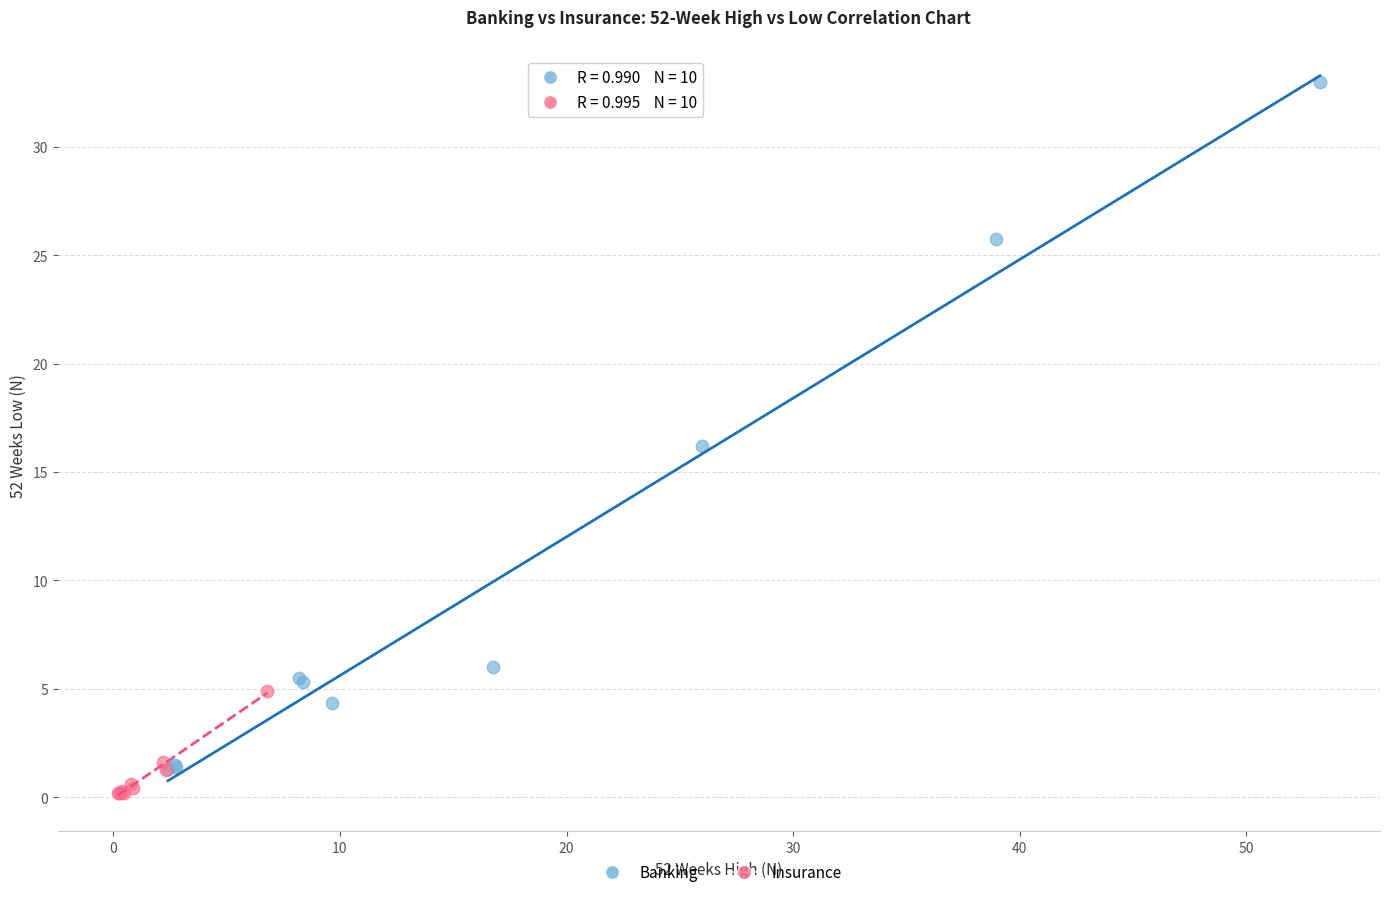

Which series contains the highest Y value?

Banking